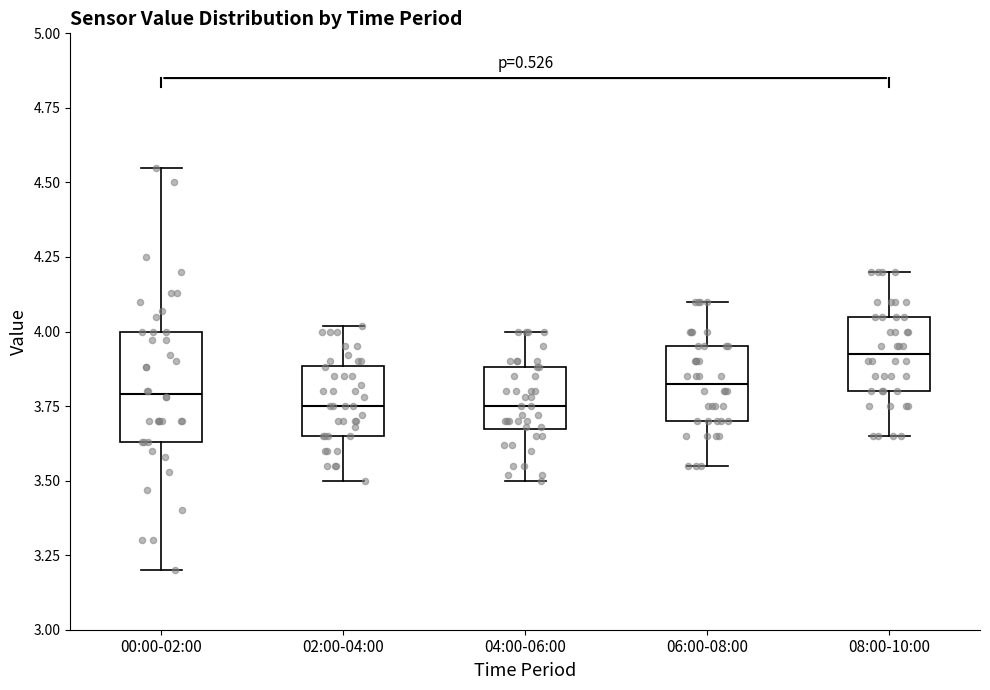

Reading left to right, read every box against the y-axis: the position of its median line, the range the box covers, and the ends of its whiskers. The values are not printed on the chart, so give them approximately, as read against the axis.

00:00-02:00: median 3.80, box 3.65 to 4.00, whiskers 3.20 to 4.55
02:00-04:00: median 3.75, box 3.65 to 3.90, whiskers 3.50 to 4.00
04:00-06:00: median 3.75, box 3.65 to 3.90, whiskers 3.50 to 4.00
06:00-08:00: median 3.85, box 3.70 to 3.95, whiskers 3.55 to 4.10
08:00-10:00: median 3.95, box 3.80 to 4.05, whiskers 3.65 to 4.20